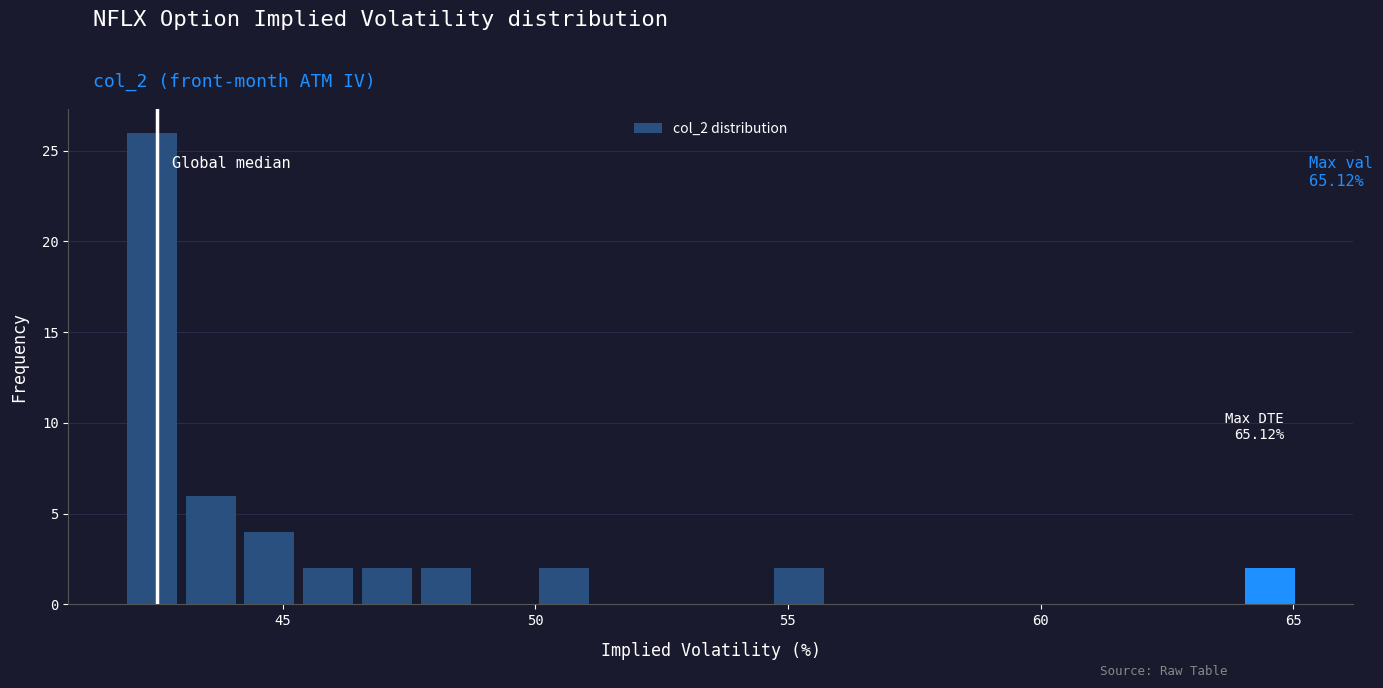

Around what value on the x-axis is the tallest bar? Give the approximate position of its centre, as read against the axis.

42.5